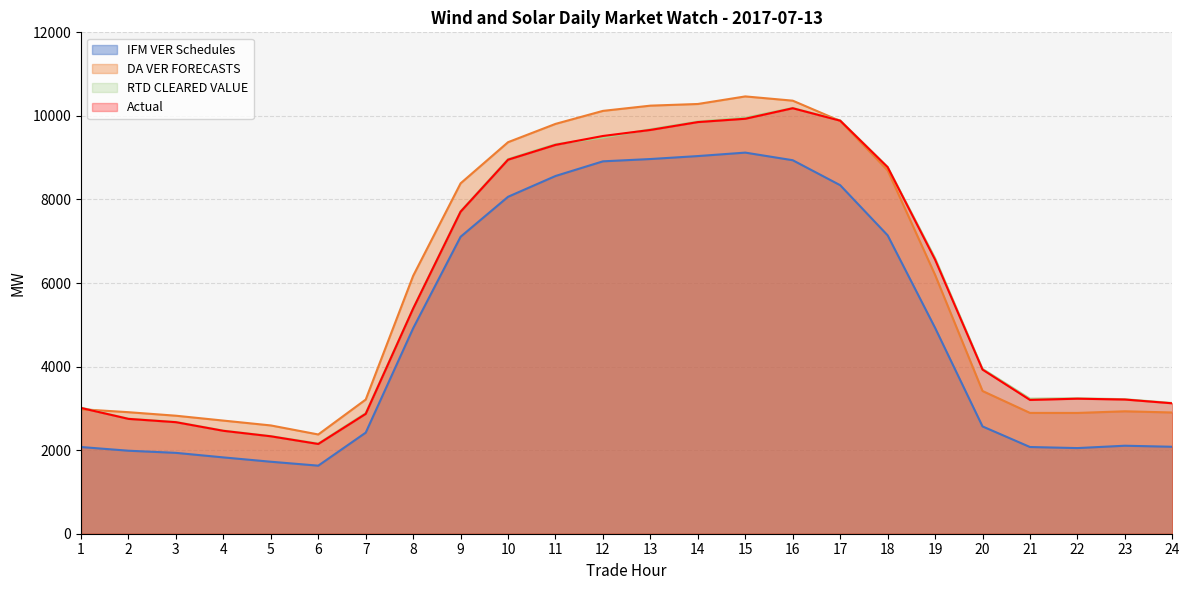

Between 5 and 24, which series saw the biggest shift?

RTD CLEARED VALUE